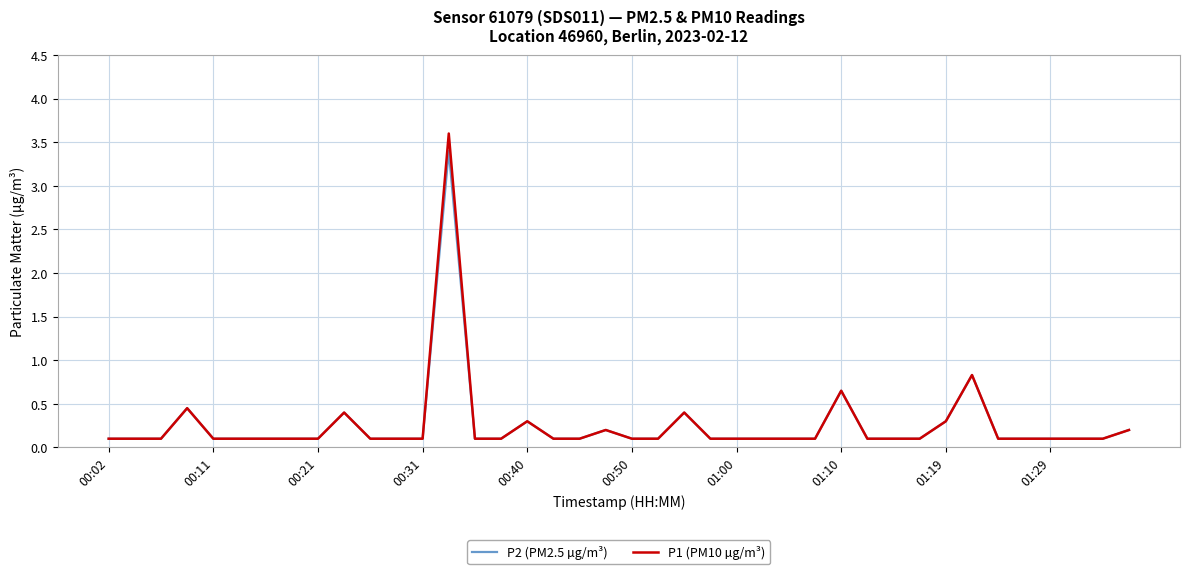

True or false: P1 (PM10 µg/m³) has more than 0 points higher than both neighbors.

True